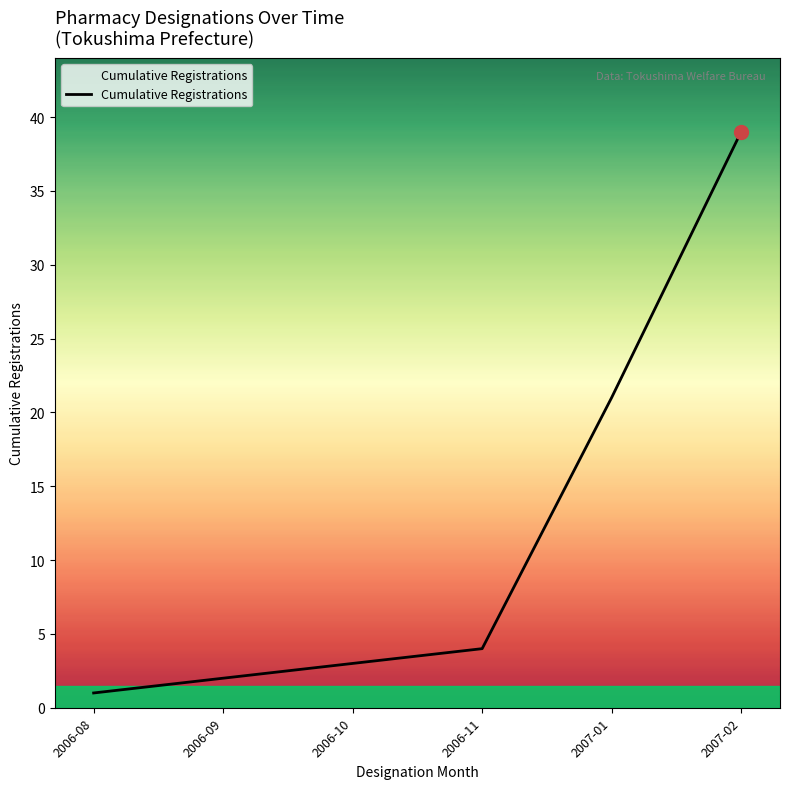

What is the change in value from 2006-08 to 2007-02?

+38